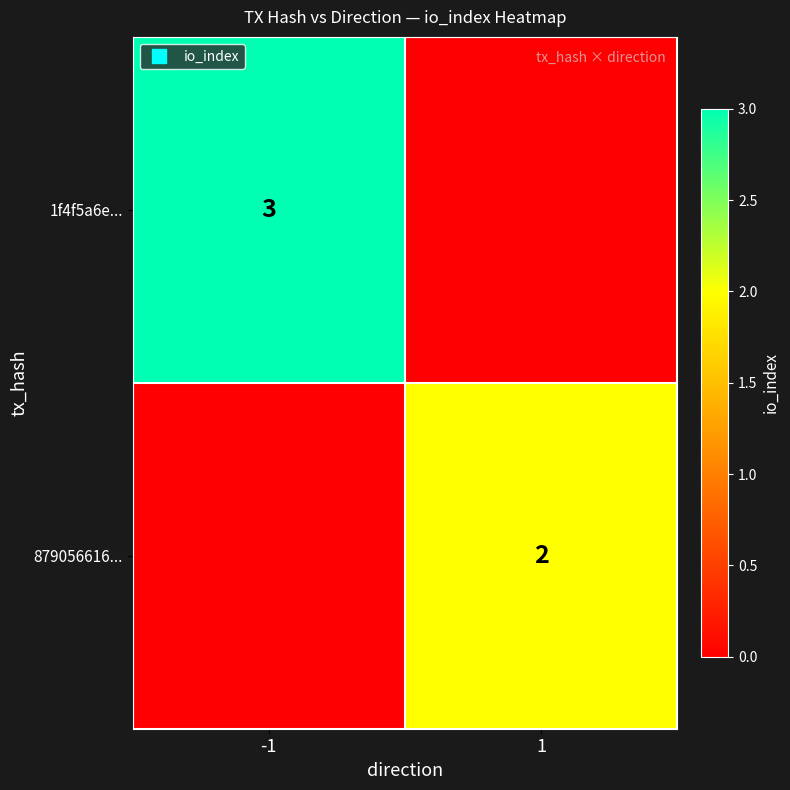

At which category is the sum across all series the highest?

-1